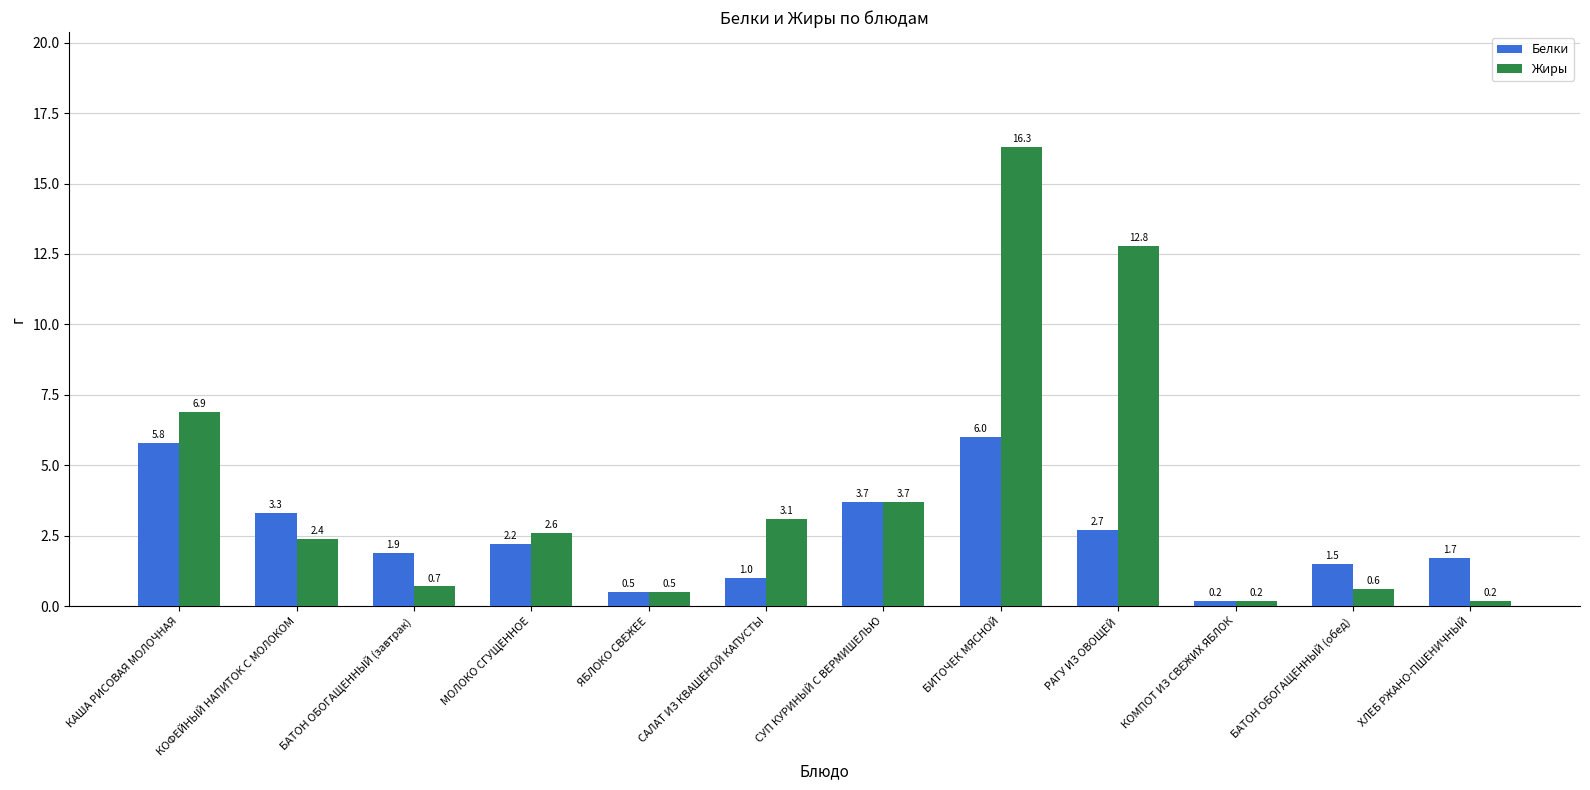

Reading left to right, what are all the values shown in this chart?

Белки: КАША РИСОВАЯ МОЛОЧНАЯ=5.8	КОФЕЙНЫЙ НАПИТОК С МОЛОКОМ=3.3	БАТОН ОБОГАЩЕННЫЙ (завтрак)=1.9	МОЛОКО СГУЩЕННОЕ=2.2	ЯБЛОКО СВЕЖЕЕ=0.5	САЛАТ ИЗ КВАШЕНОЙ КАПУСТЫ=1.0	СУП КУРИНЫЙ С ВЕРМИШЕЛЬЮ=3.7	БИТОЧЕК МЯСНОЙ=6.0	РАГУ ИЗ ОВОЩЕЙ=2.7	КОМПОТ ИЗ СВЕЖИХ ЯБЛОК=0.2	БАТОН ОБОГАЩЕННЫЙ (обед)=1.5	ХЛЕБ РЖАНО-ПШЕНИЧНЫЙ=1.7
Жиры: КАША РИСОВАЯ МОЛОЧНАЯ=6.9	КОФЕЙНЫЙ НАПИТОК С МОЛОКОМ=2.4	БАТОН ОБОГАЩЕННЫЙ (завтрак)=0.7	МОЛОКО СГУЩЕННОЕ=2.6	ЯБЛОКО СВЕЖЕЕ=0.5	САЛАТ ИЗ КВАШЕНОЙ КАПУСТЫ=3.1	СУП КУРИНЫЙ С ВЕРМИШЕЛЬЮ=3.7	БИТОЧЕК МЯСНОЙ=16.3	РАГУ ИЗ ОВОЩЕЙ=12.8	КОМПОТ ИЗ СВЕЖИХ ЯБЛОК=0.2	БАТОН ОБОГАЩЕННЫЙ (обед)=0.6	ХЛЕБ РЖАНО-ПШЕНИЧНЫЙ=0.2